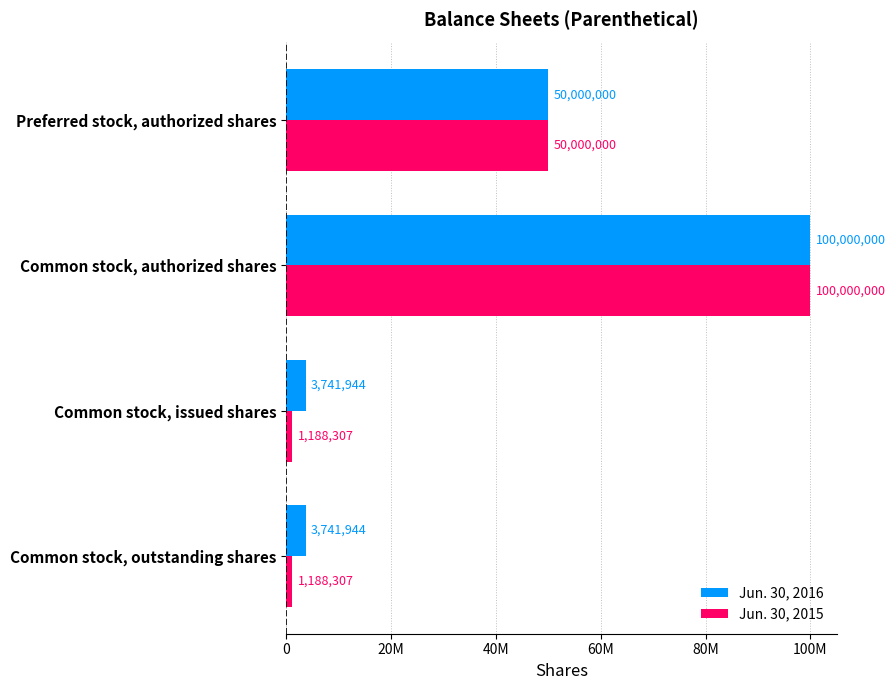

What are all the series names shown in the legend?

Jun. 30, 2016, Jun. 30, 2015